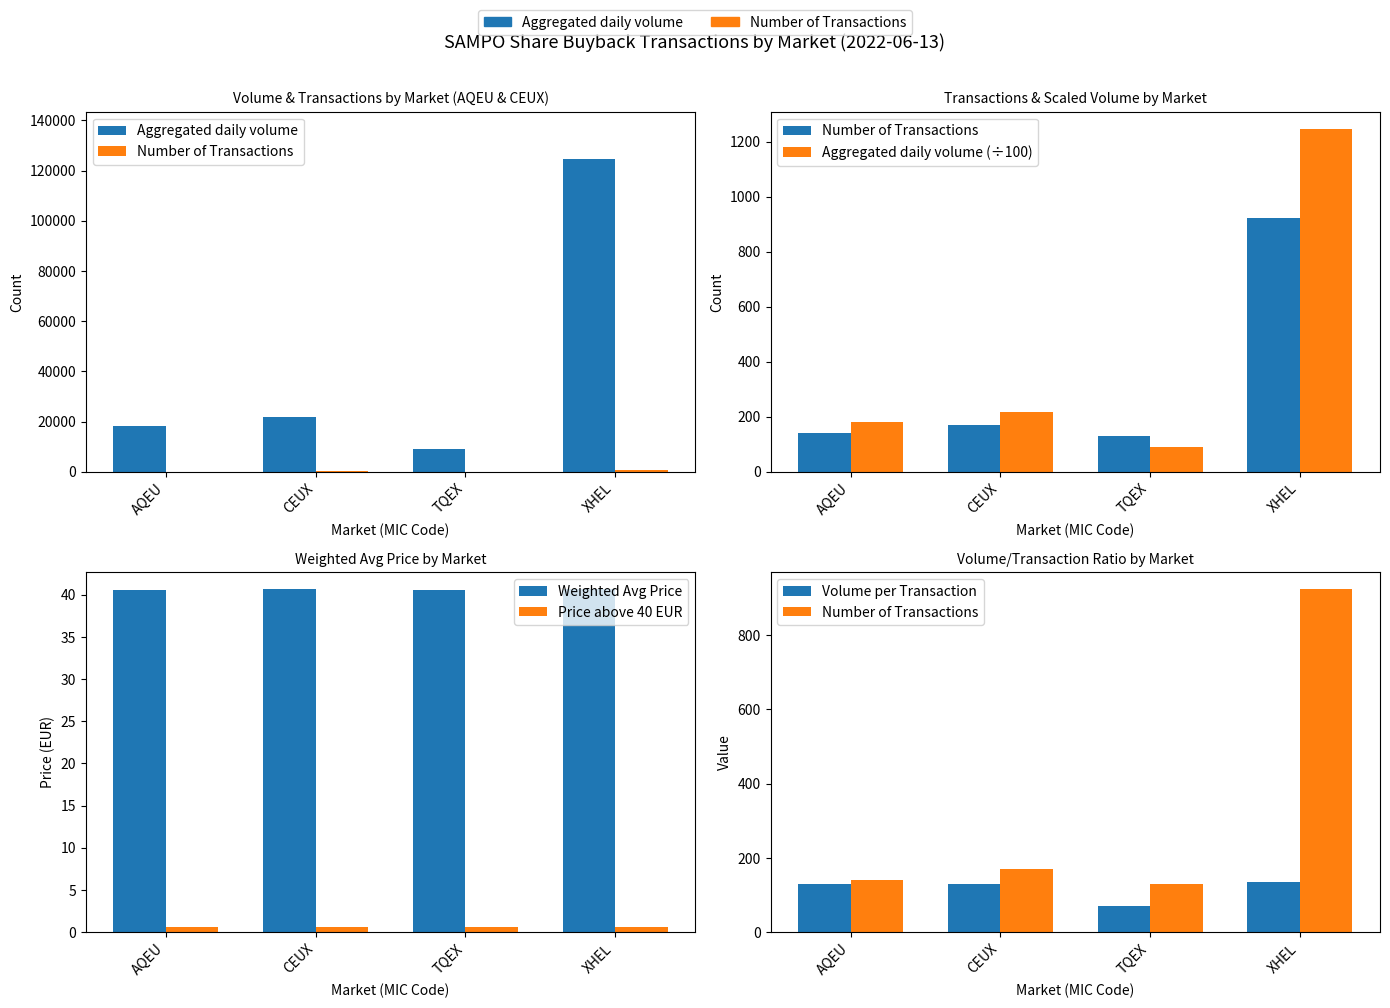

Is it true that Price above 40 EUR equals 0.6 at XHEL?

True